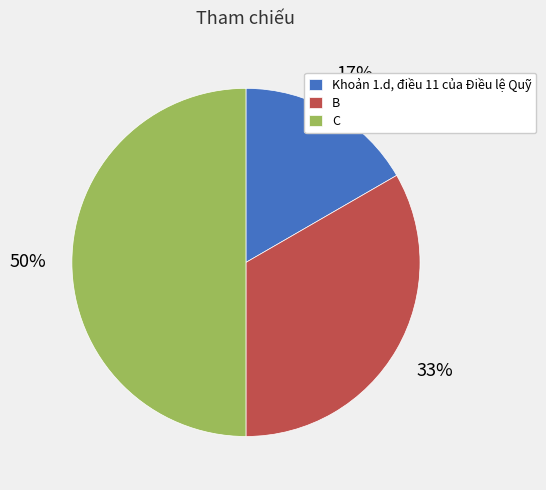

Which has a higher value, B or Khoản 1.d, điều 11 của Điều lệ Quỹ?

B